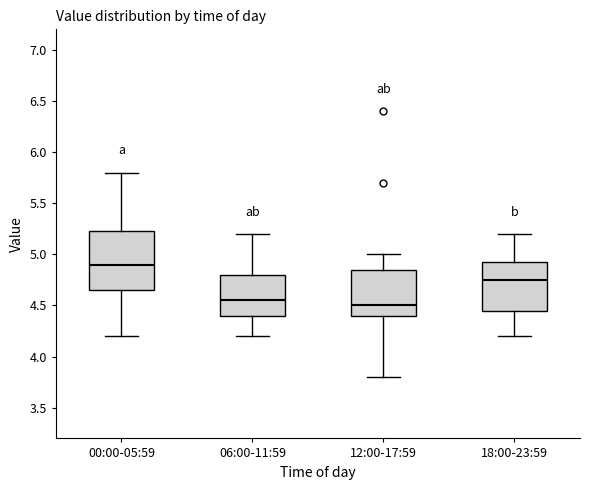

Reading left to right, read every box against the y-axis: the position of its median line, the range the box covers, and the ends of its whiskers. The values are not printed on the chart, so give them approximately, as read against the axis.

00:00-05:59: median 4.90, box 4.65 to 5.25, whiskers 4.20 to 5.80
06:00-11:59: median 4.55, box 4.40 to 4.80, whiskers 4.20 to 5.20
12:00-17:59: median 4.50, box 4.40 to 4.85, whiskers 3.80 to 5.00
18:00-23:59: median 4.75, box 4.45 to 4.95, whiskers 4.20 to 5.20